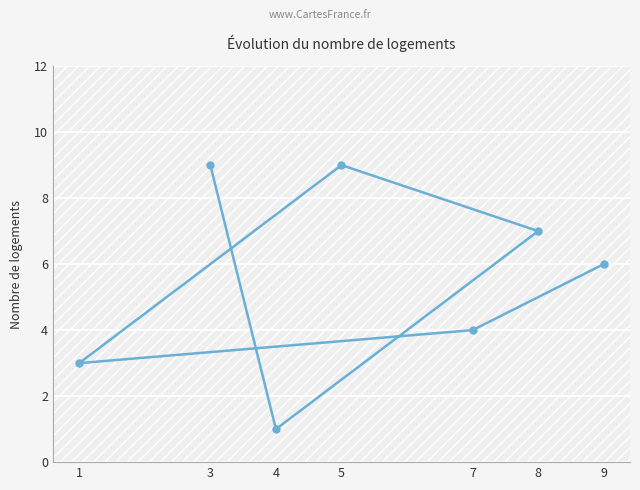

Reading left to right, transcribe all the data shown in this chart.

1=3	3=9	4=1	5=9	7=4	8=7	9=6